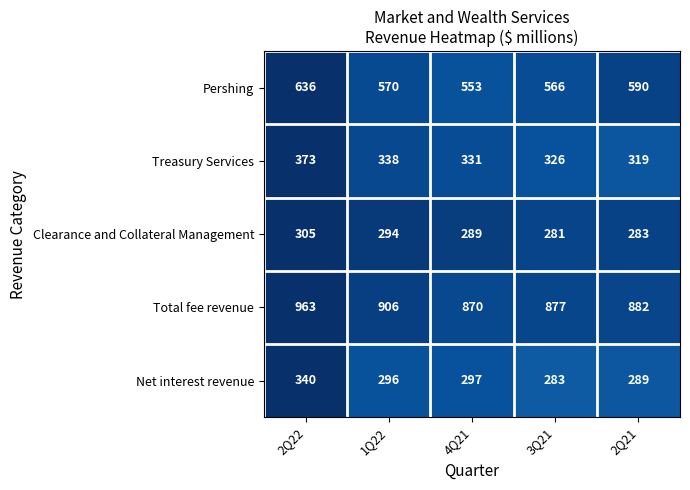

The Net interest revenue series shows 297 at 4Q21. True or false?

True